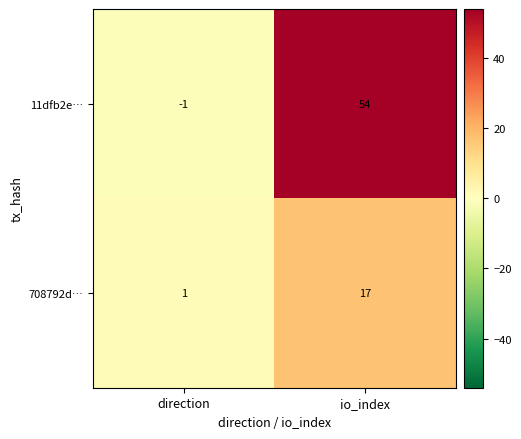

Where is 11dfb2e… nearest to the value 26?

direction